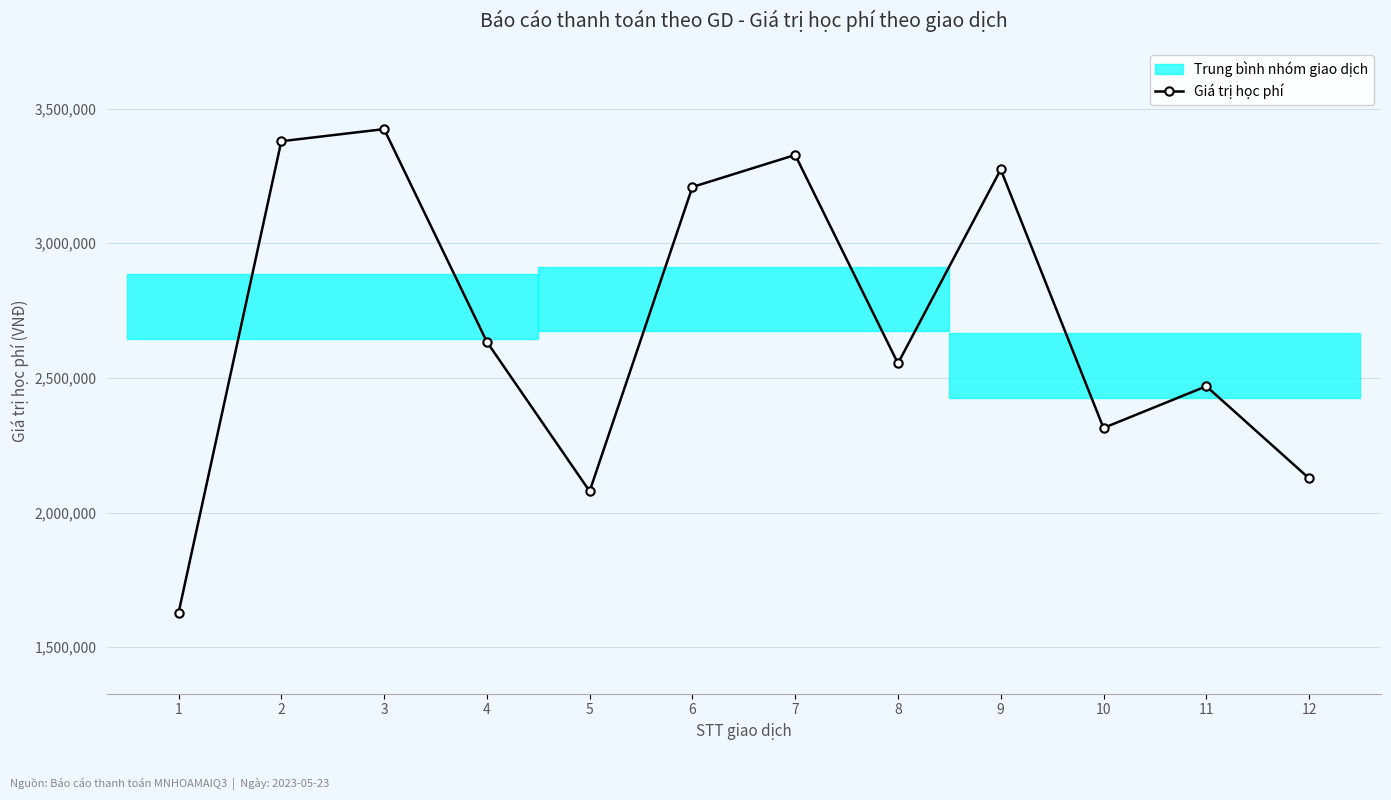

What is the difference between the values at 6 and 10?

895000